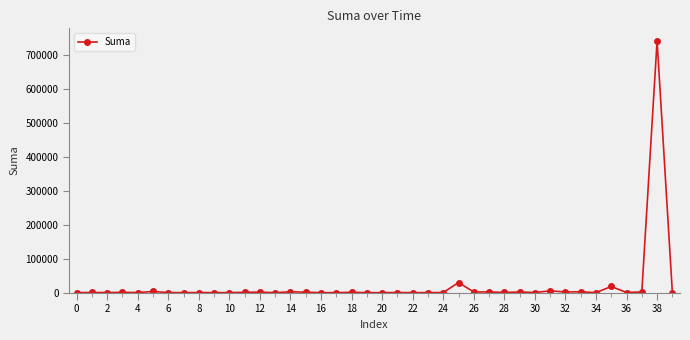

What is the greatest value displayed?

740912